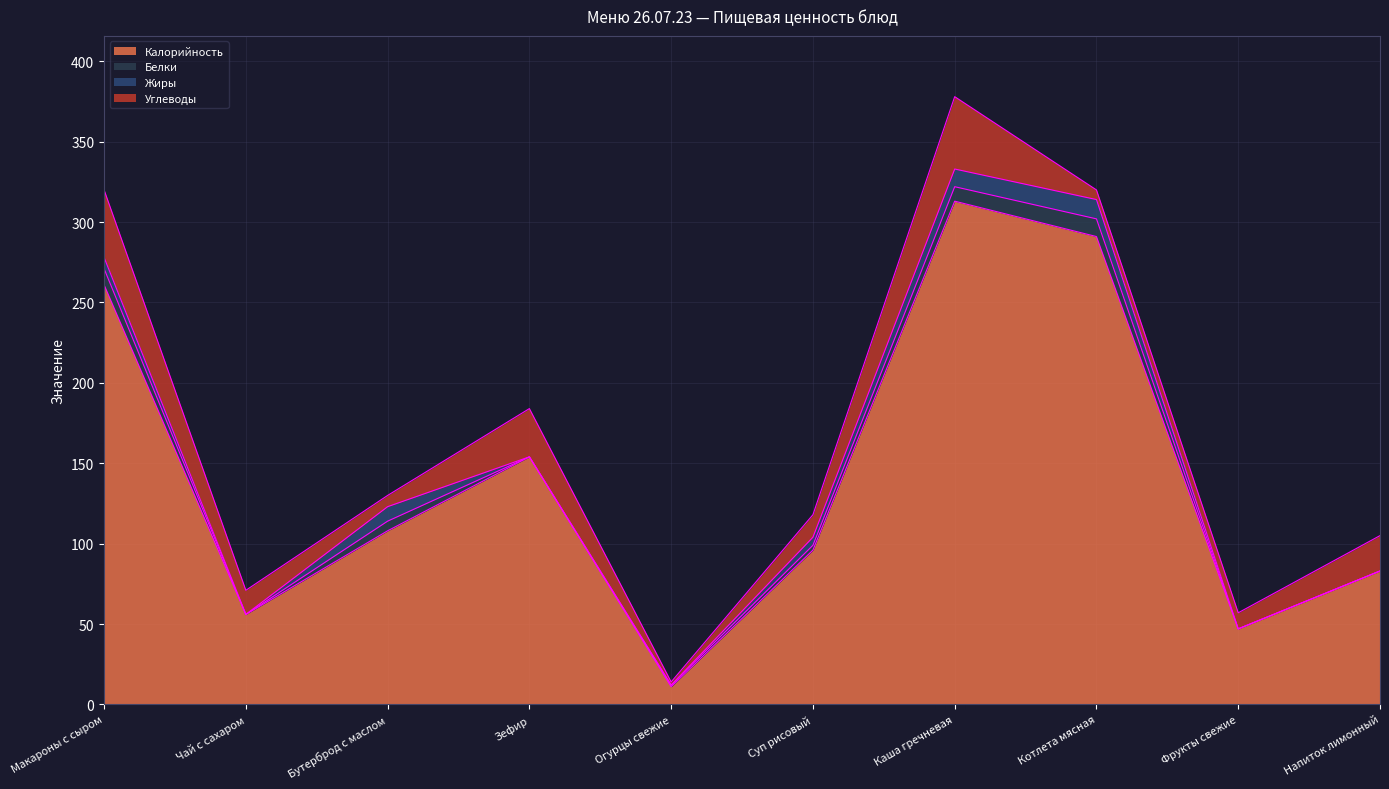

Between which two adjacent categories do Углеводы and Жиры first intersect?

Чай с сахаром and Бутерброд с маслом